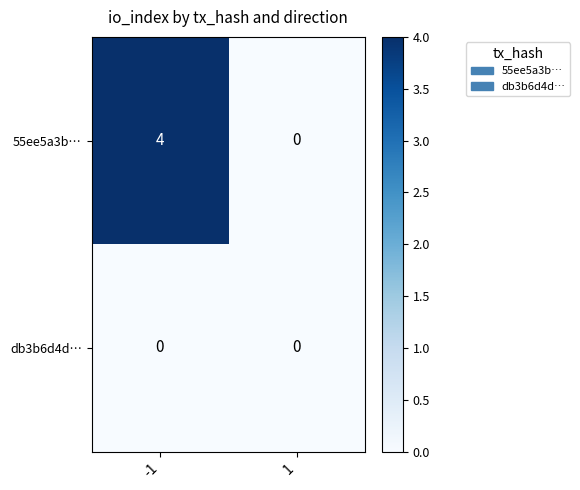

How many data points does each series have?

2